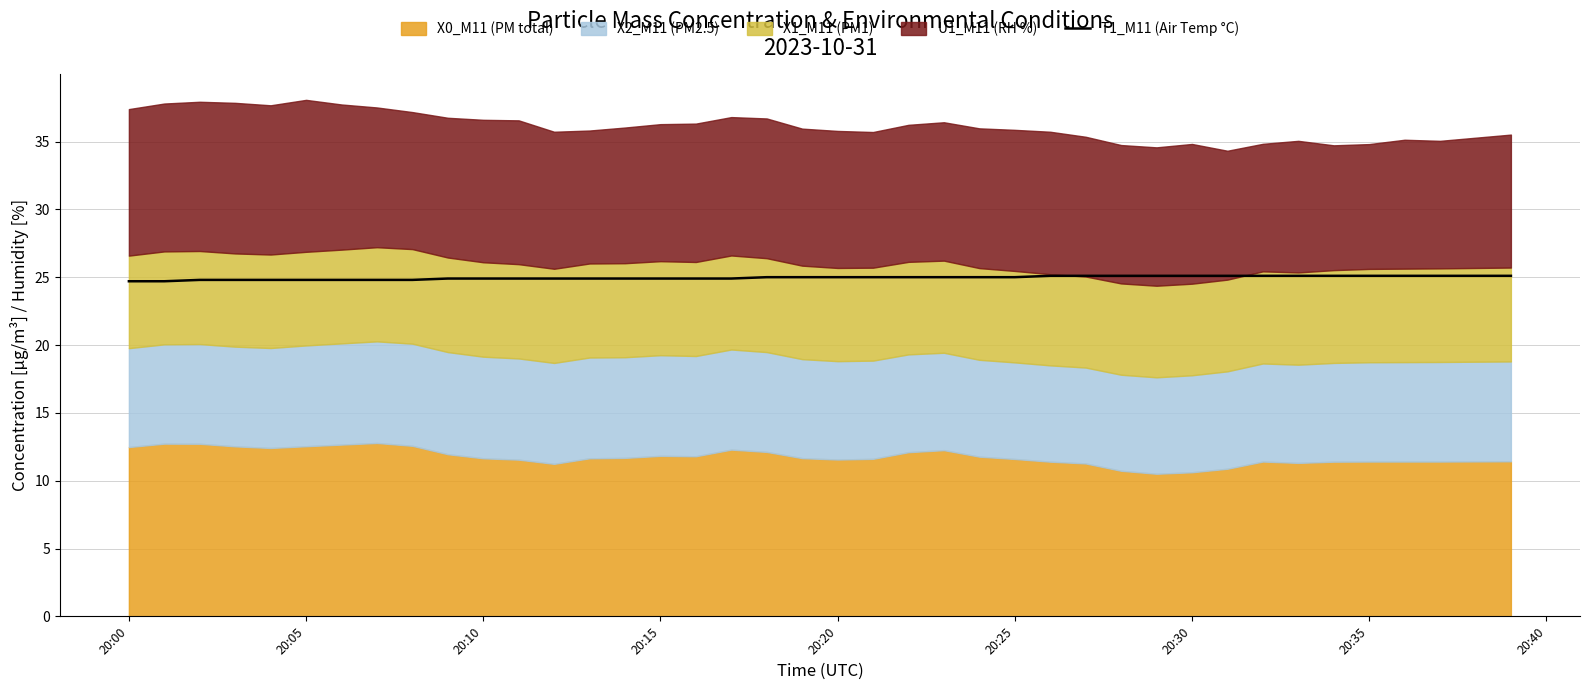

Which label corresponds to the smallest value in the chart?

20:00